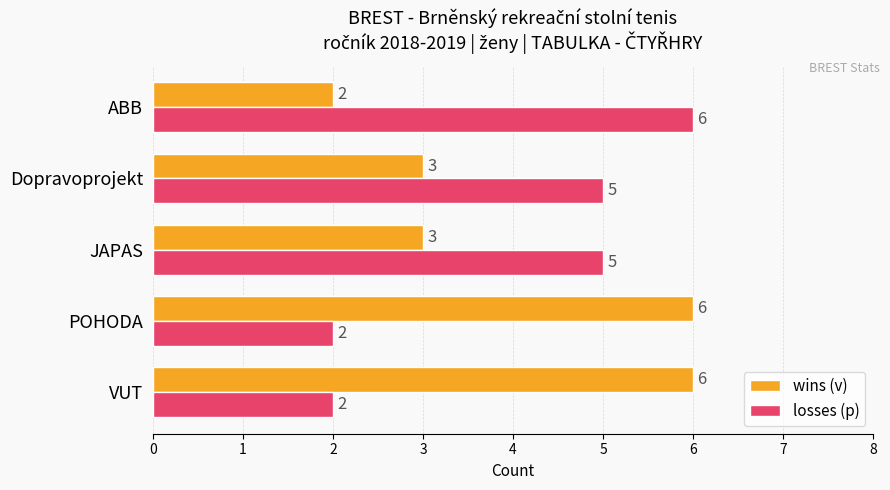

Which category has the highest value in the losses (p) series?

ABB